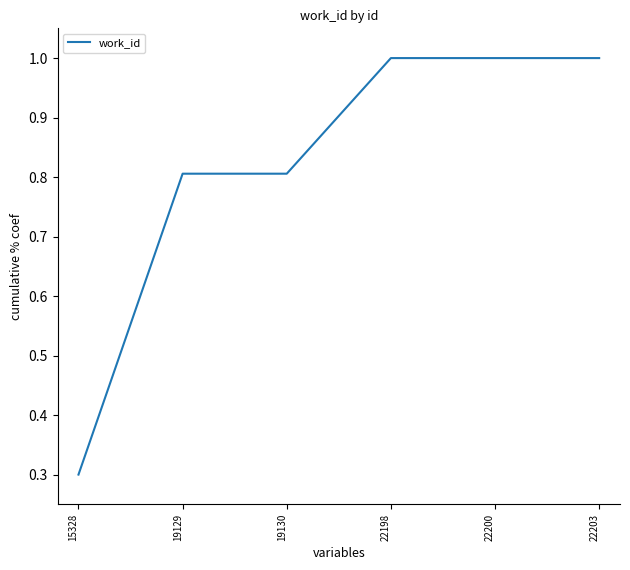

How many series are shown in this chart?

1